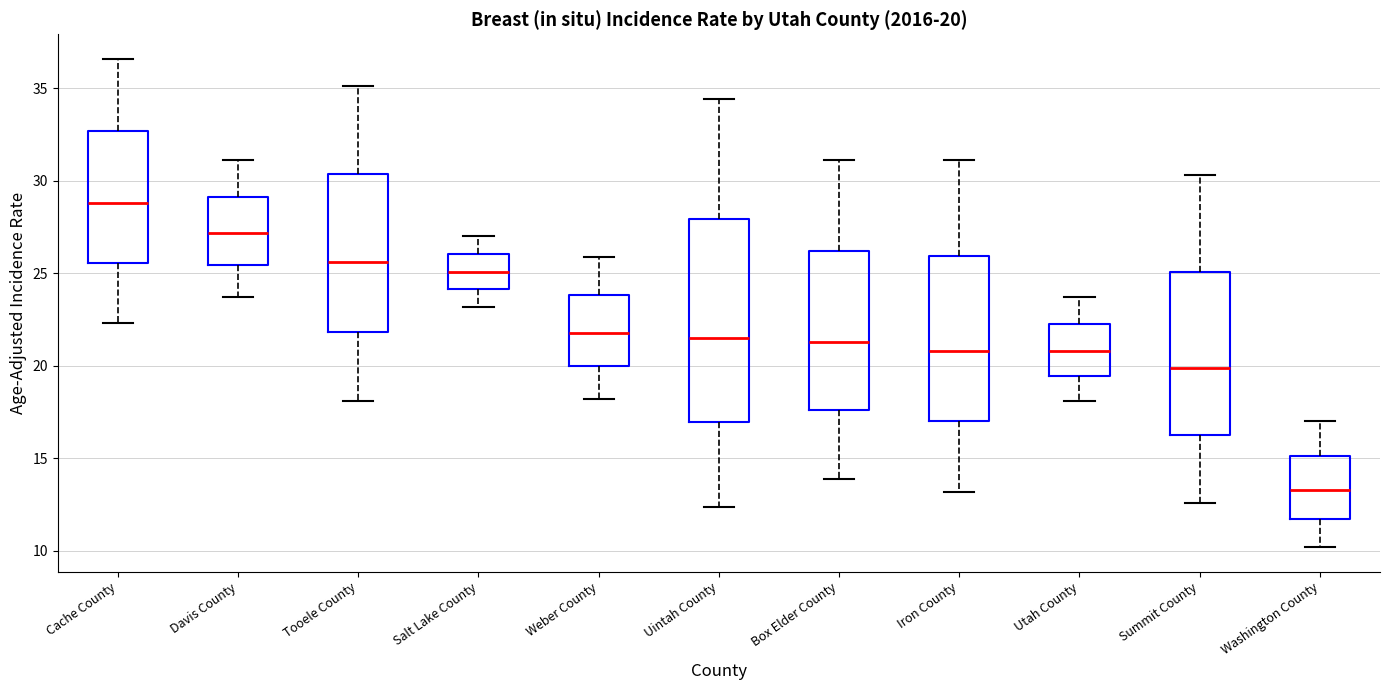

Which box is the tallest, from its lower edge to its upper edge?

Uintah County